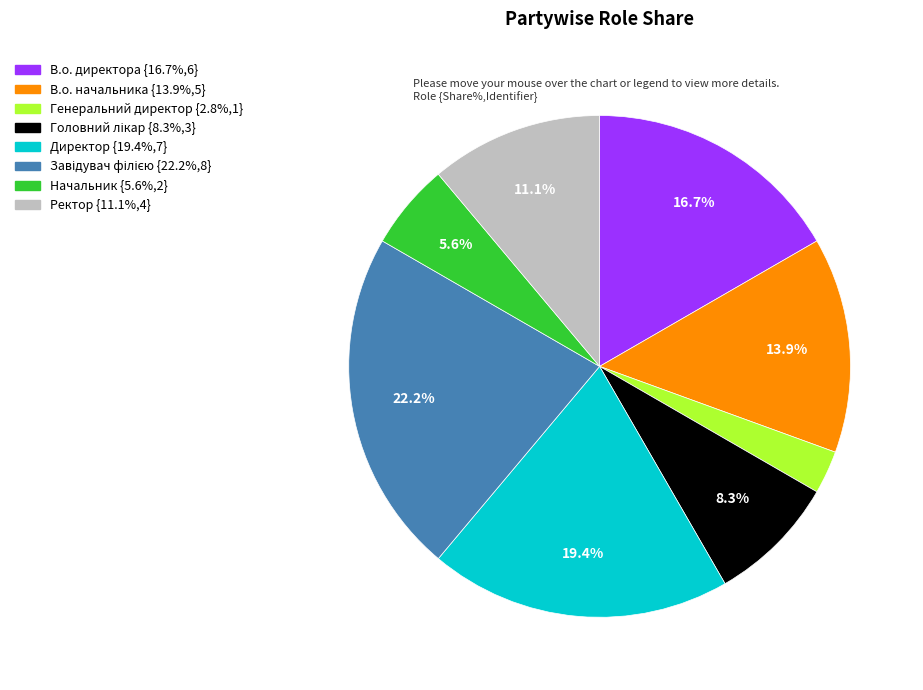

How many slices are in this pie chart?

8